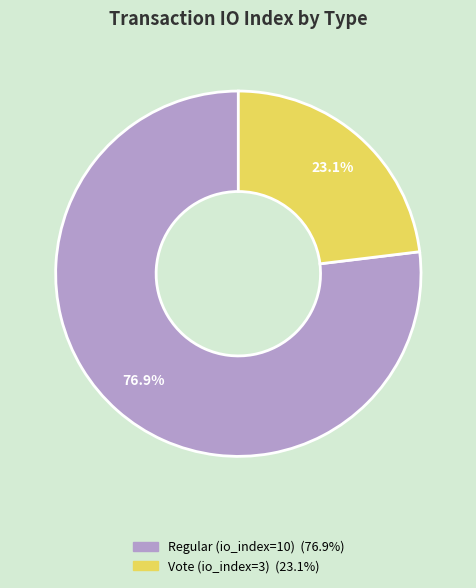

Does Regular (io_index=10) represent more than half of the total?

Yes